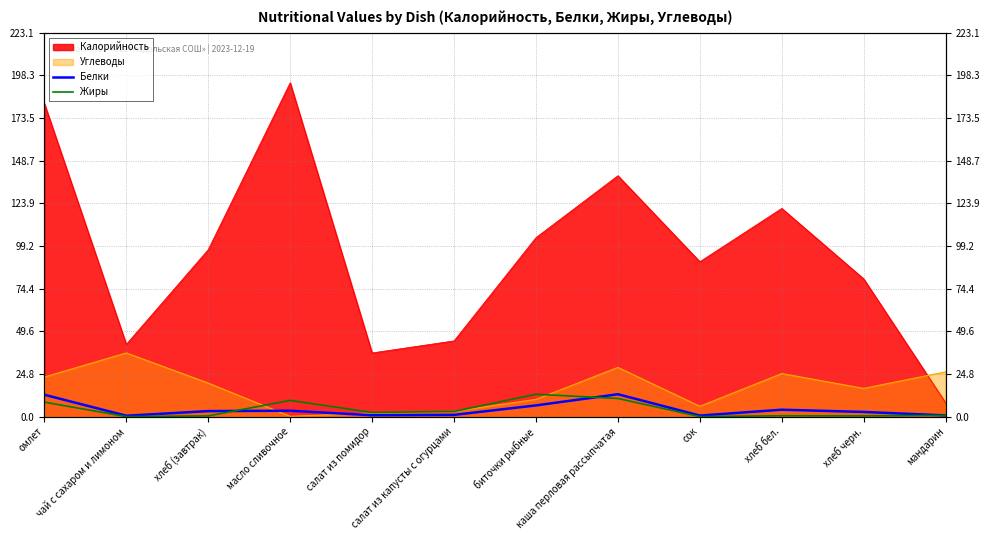

In Белки, how many points are higher than both neighbors (excluding endpoints)?

3